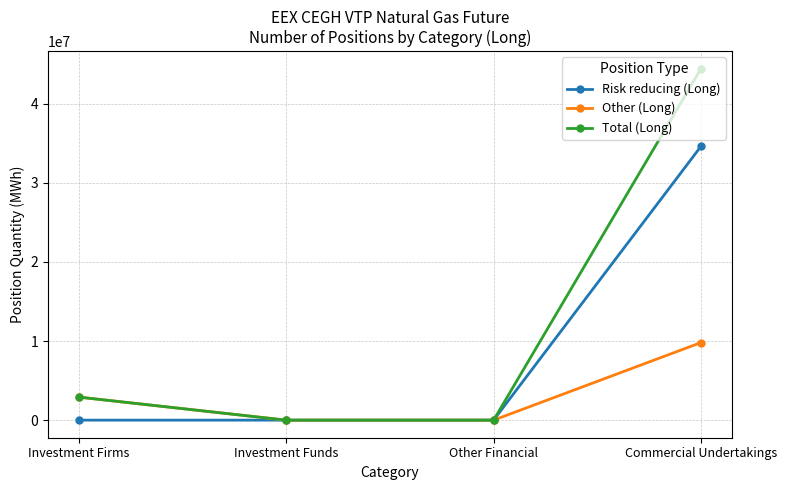

List the series in order of their peak value, highest first.

Total (Long), Risk reducing (Long), Other (Long)